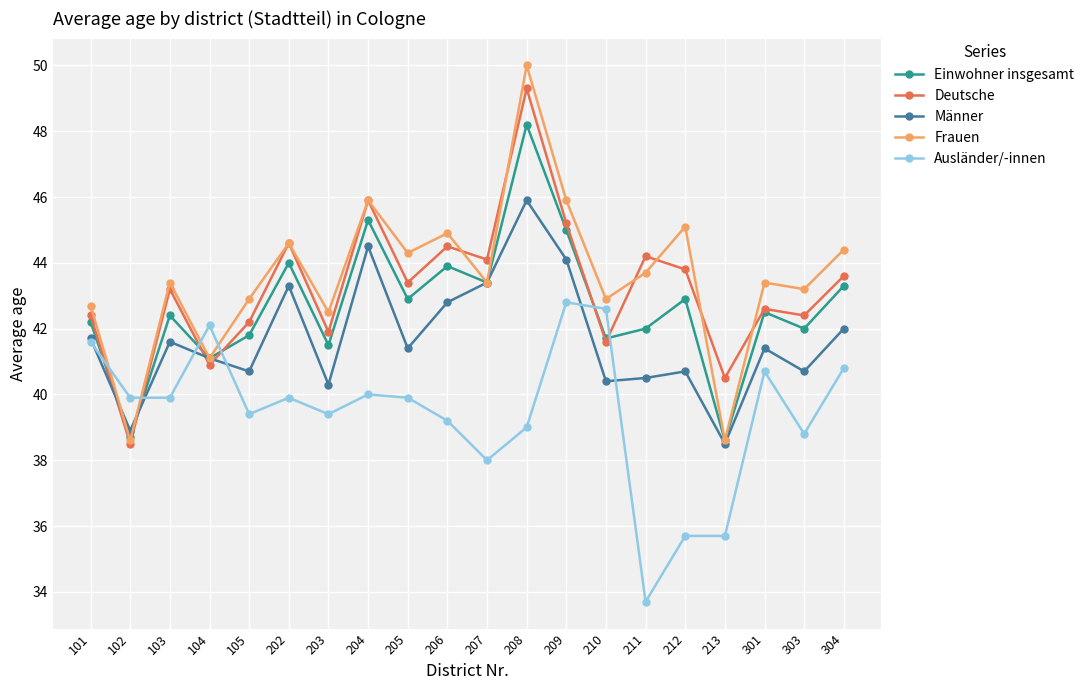

The value of Ausländer/-innen at 207 is 38.0. True or false?

True